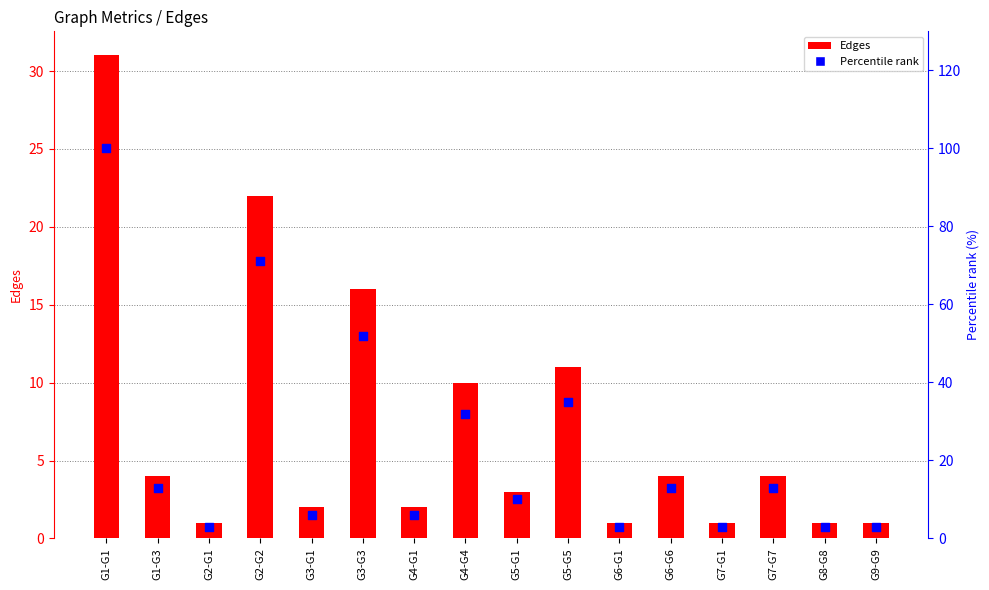

Which series has the largest total across all categories?

Percentile rank